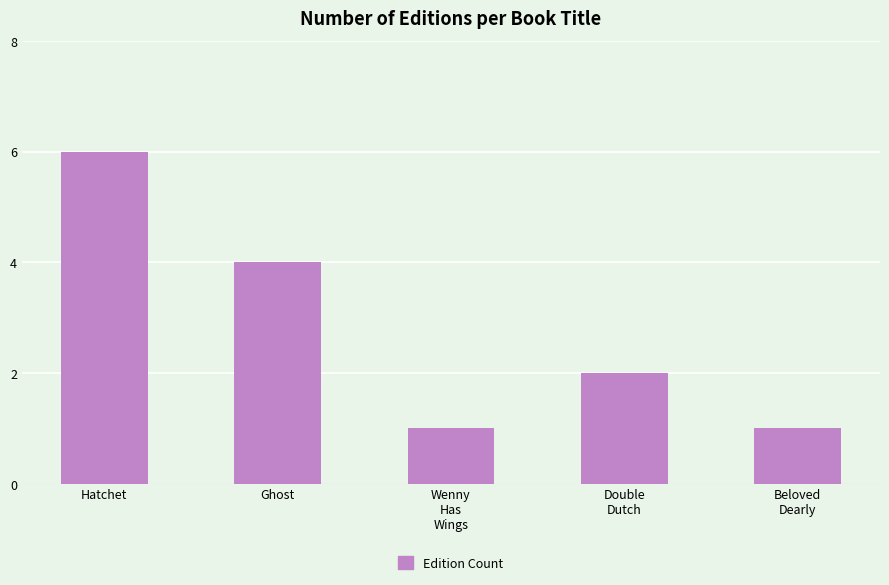

What is the label of the 5th bar from the left?

Beloved
Dearly